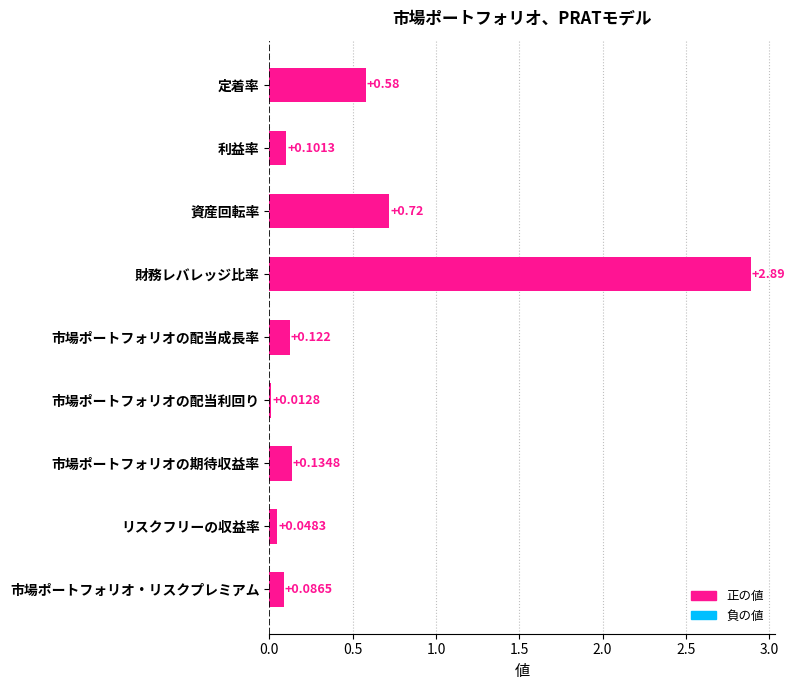

Which has a higher value, リスクフリーの収益率 or 市場ポートフォリオの配当成長率?

市場ポートフォリオの配当成長率